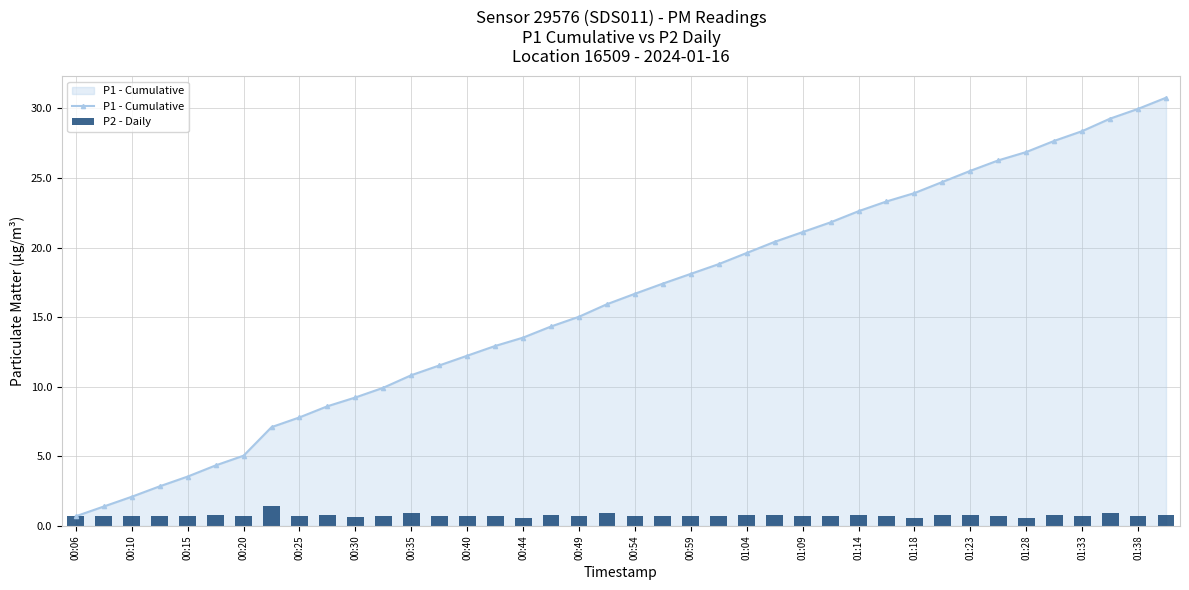

Is it true that P1 - Cumulative equals 26.9 at 01:28?

True